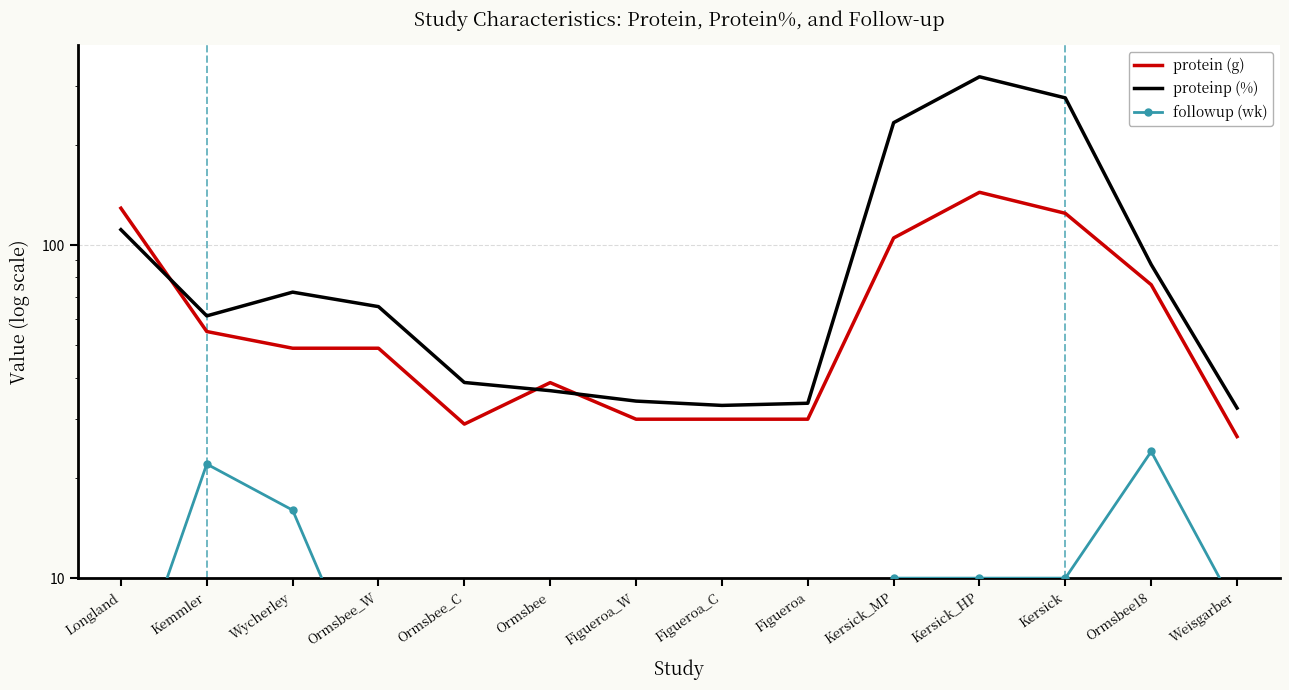

What is the difference between the protein (g) values at Wycherley and Kersick_HP?

95.0